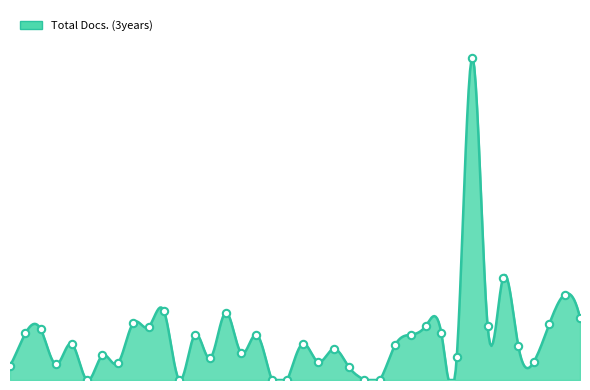

Which has a higher value, 7 or 23?

7